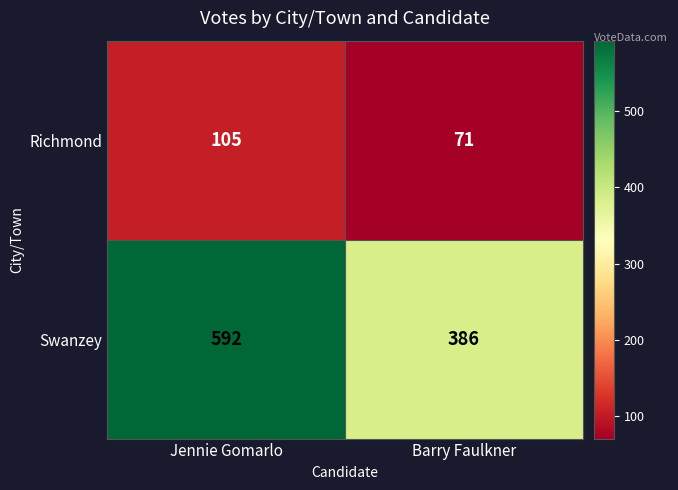

List the series in order of their overall mean, highest first.

Swanzey, Richmond